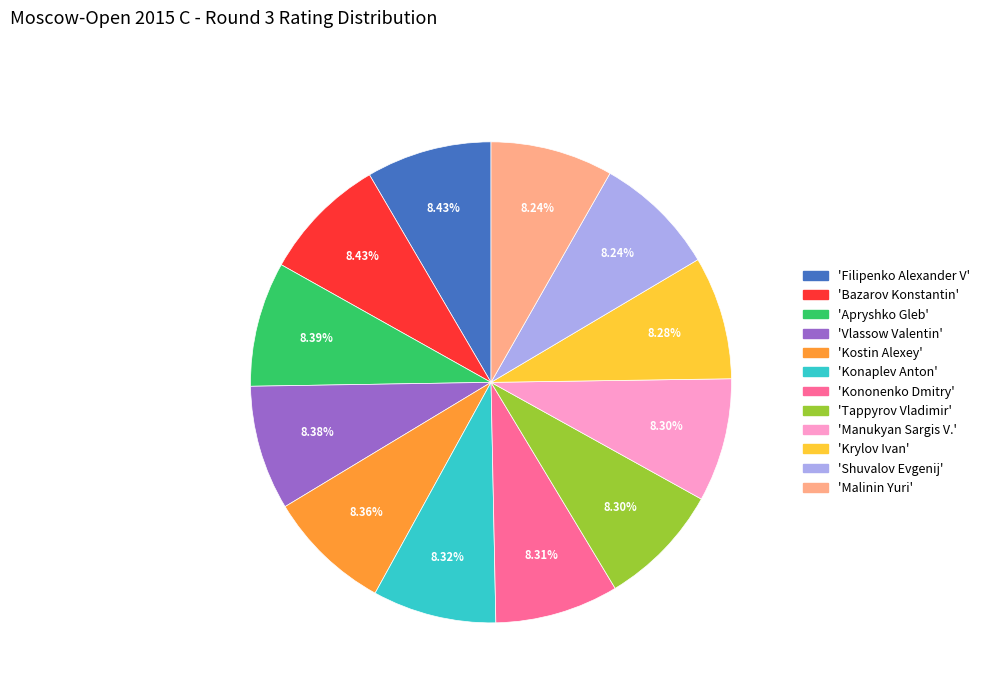

How many slices are in this pie chart?

12